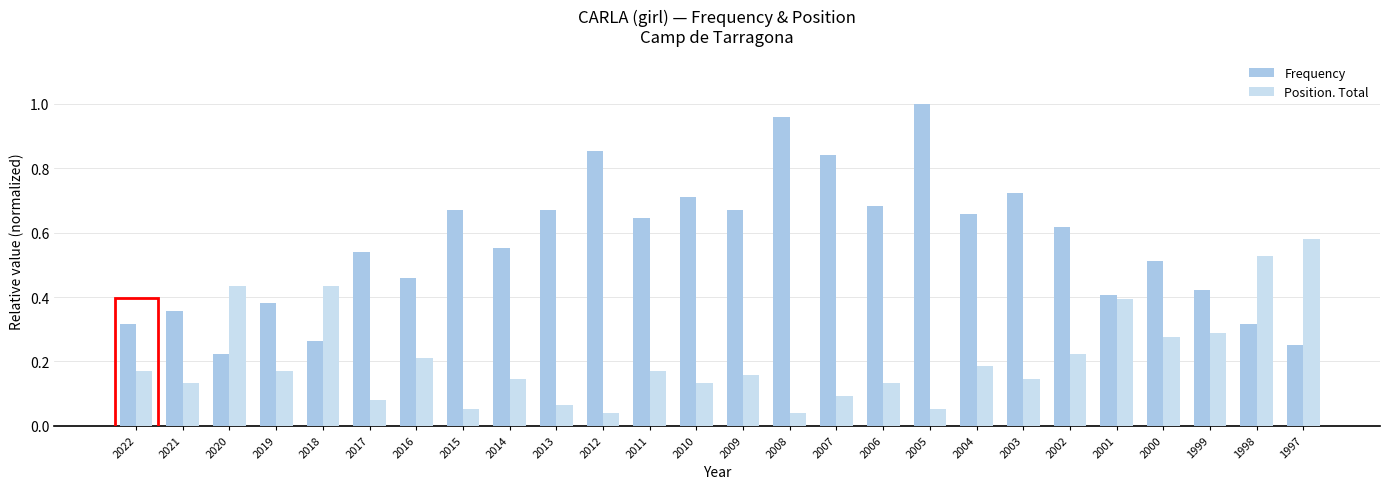

What is the sum of the Frequency values at 2013 and 2019?

1.1